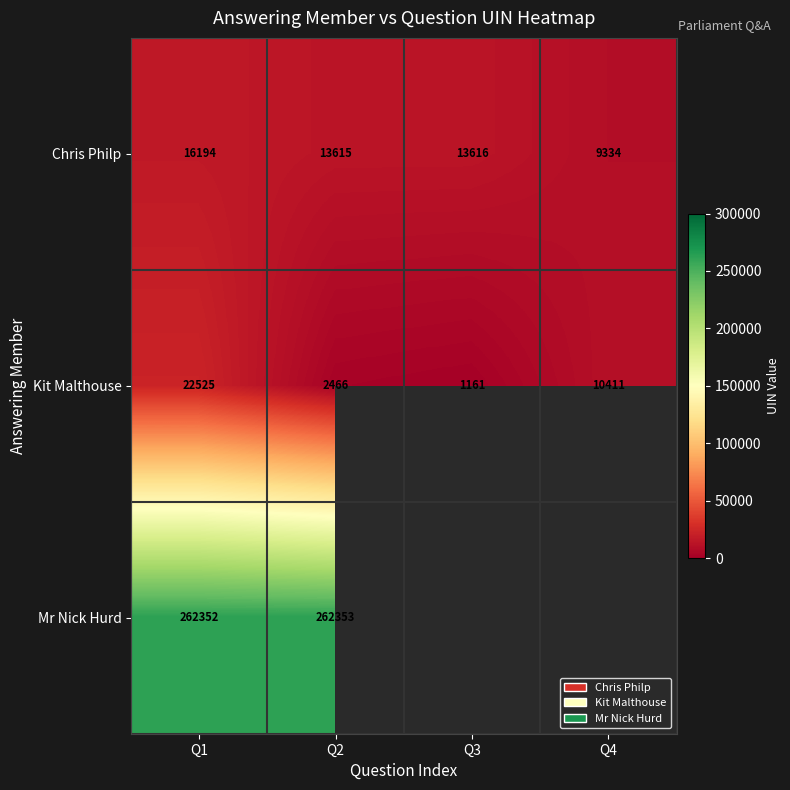

What is the difference between the maximum and minimum values in the Kit Malthouse series?

21364